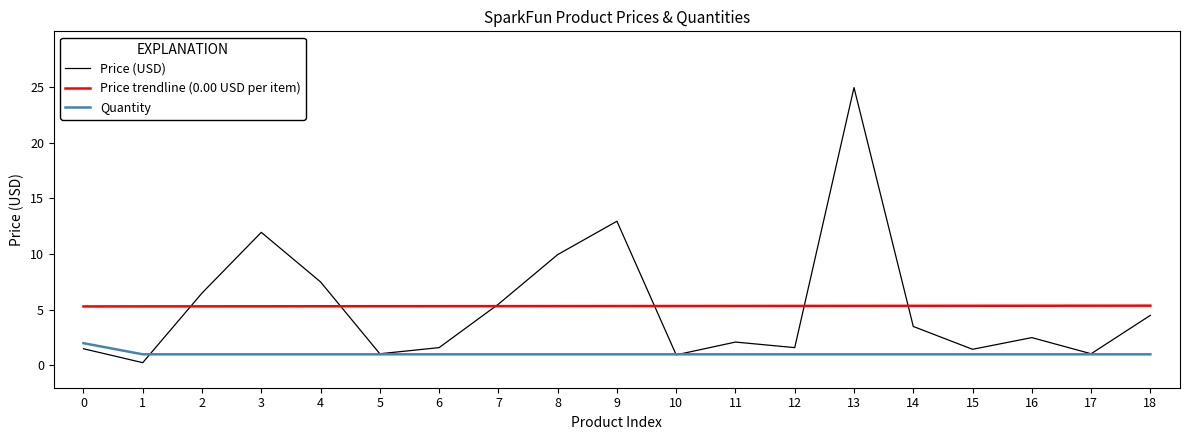

What is the sum of the Price (USD) values at 1 and 2?

6.8